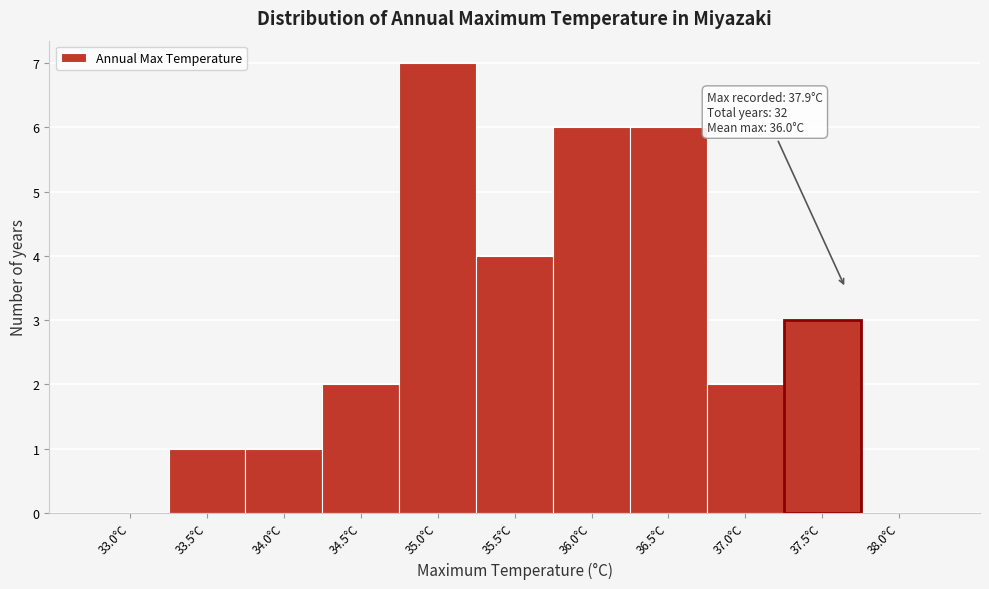

Reading left to right, what are all the values shown in this chart?

33.0°C=0	33.5°C=1	34.0°C=1	34.5°C=2	35.0°C=7	35.5°C=4	36.0°C=6	36.5°C=6	37.0°C=2	37.5°C=3	38.0°C=0